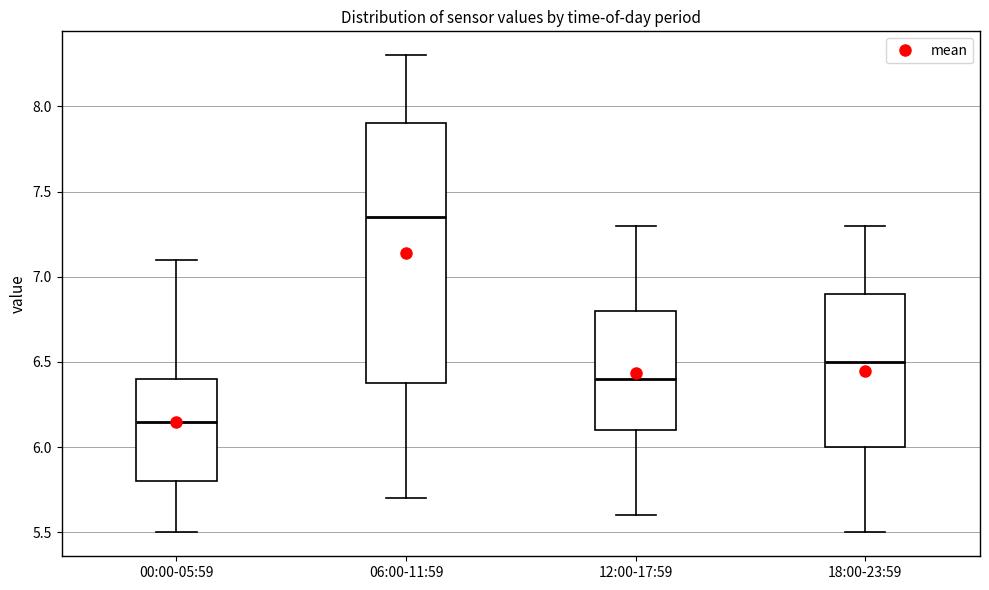

Comparing the boxes themselves (not the whiskers), which one is the tallest?

06:00-11:59